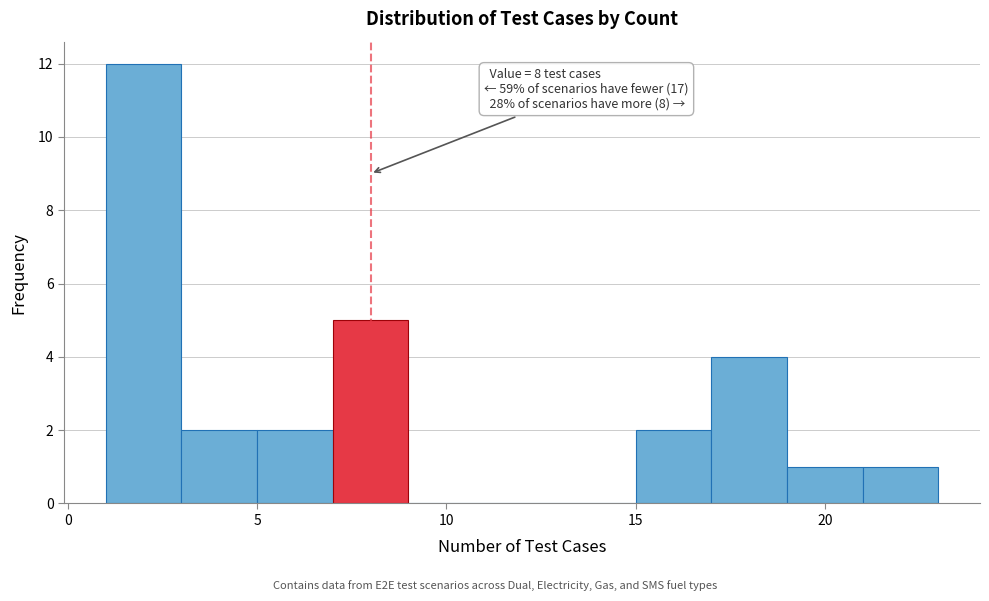

Which range on the x-axis has the tallest bar?

1 to 3